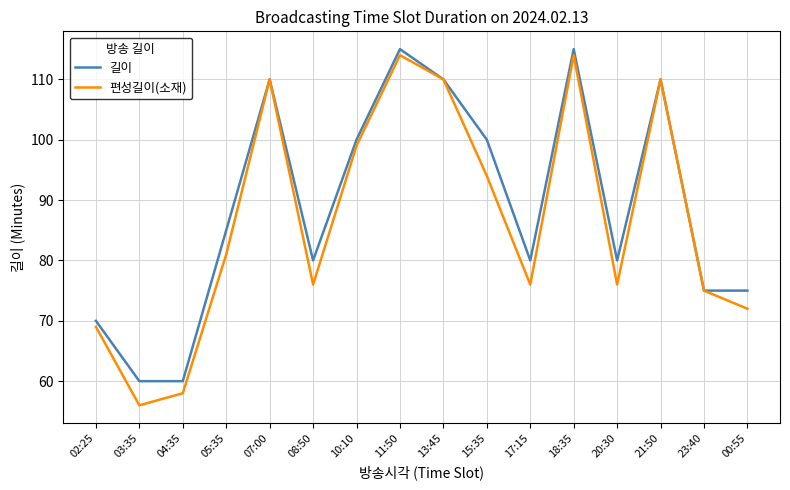

Is this an area chart (filled region under the line)?

No